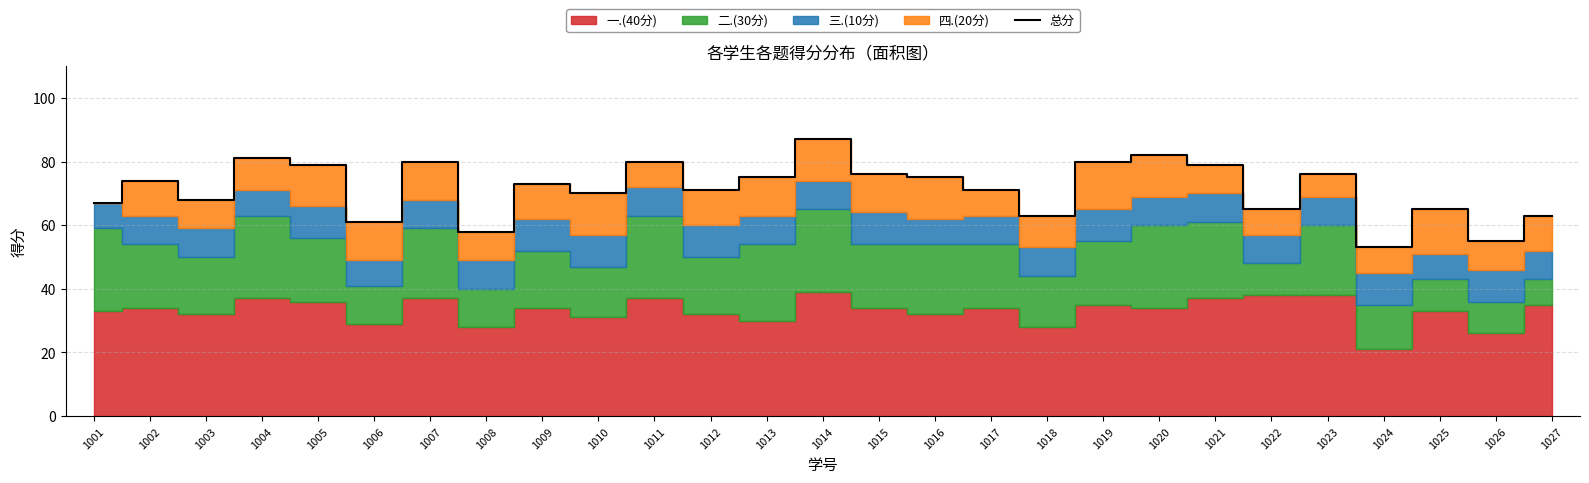

What is the approximate value at 1006?

61